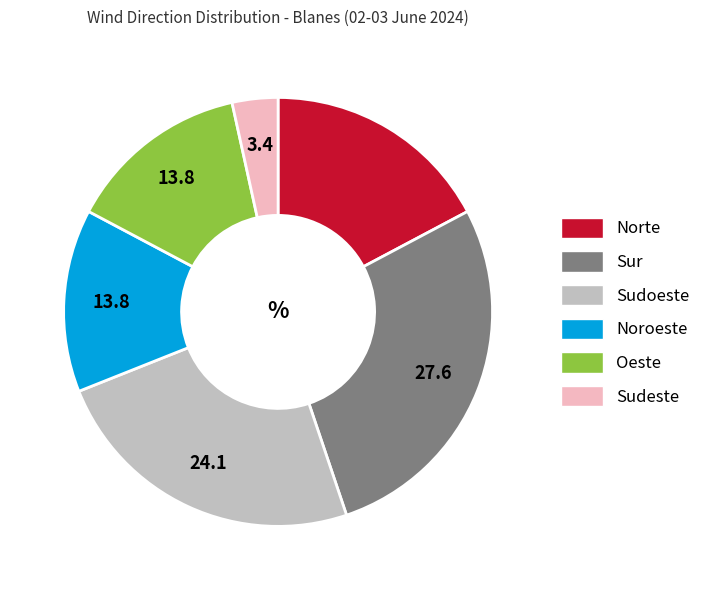

Which has a higher value, Norte or Oeste?

Norte